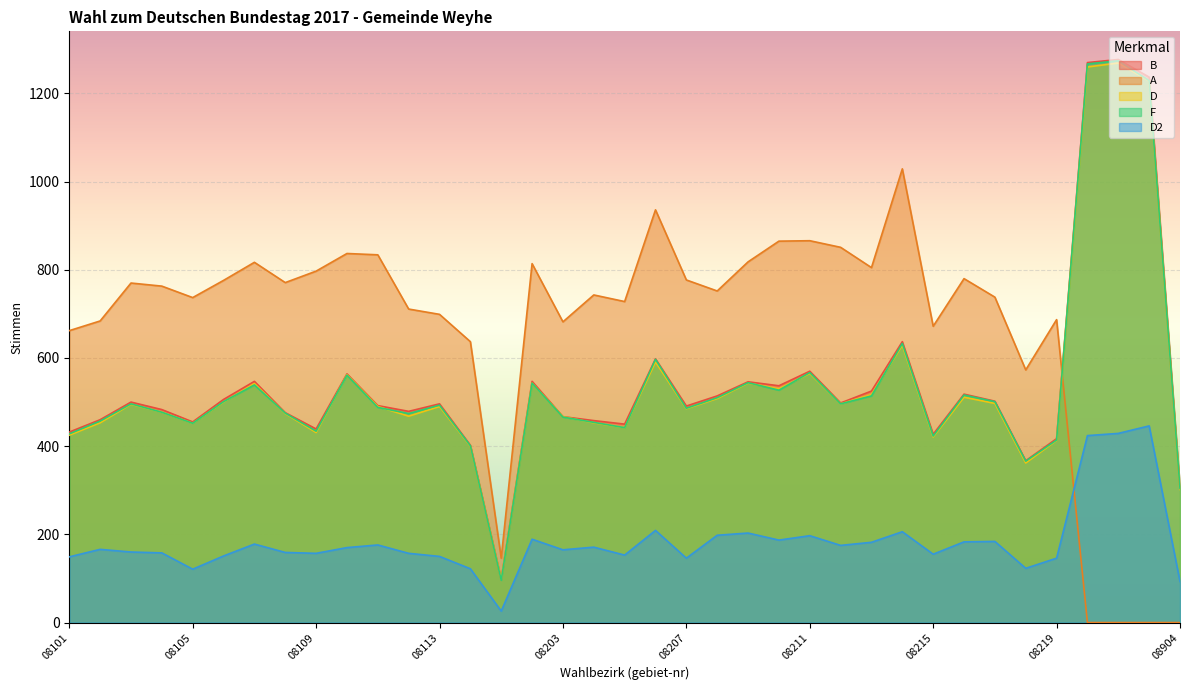

What are all the series names shown in the legend?

B, A, D, F, D2